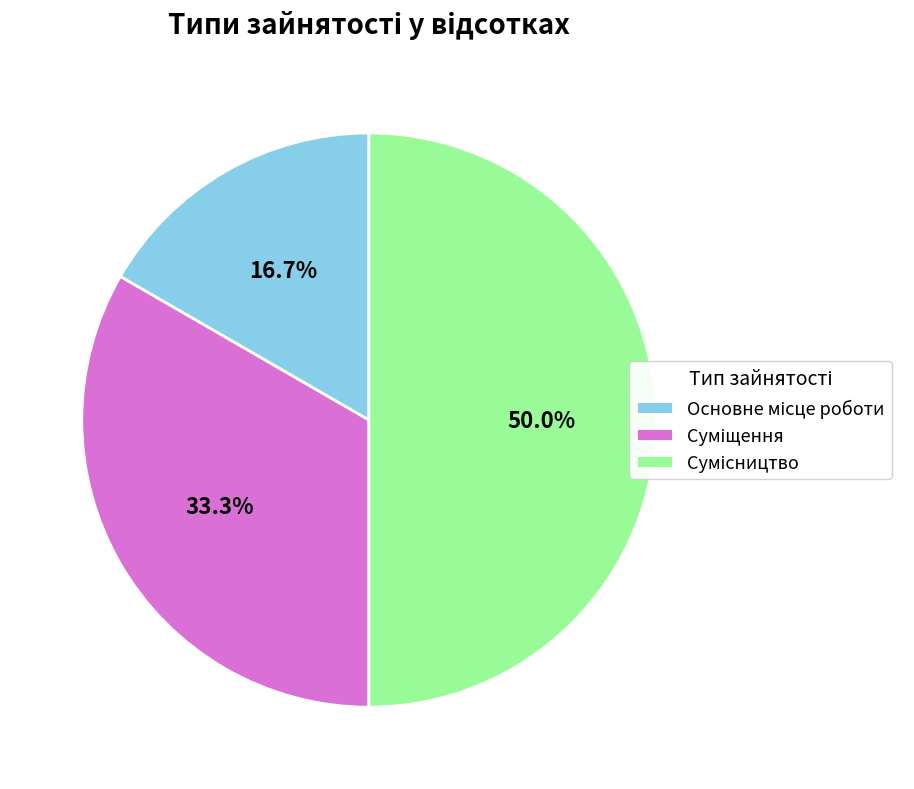

Count the number of slices in the pie.

3